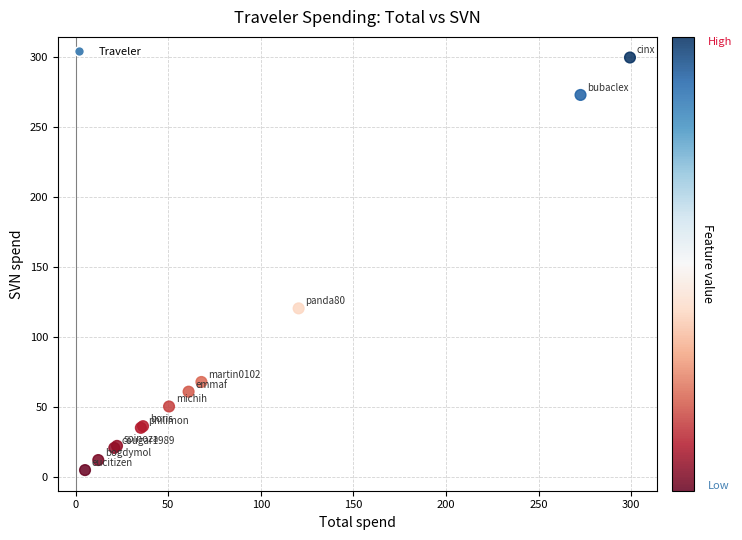

What Y value in the scatter plot is closest to 152?

120.4